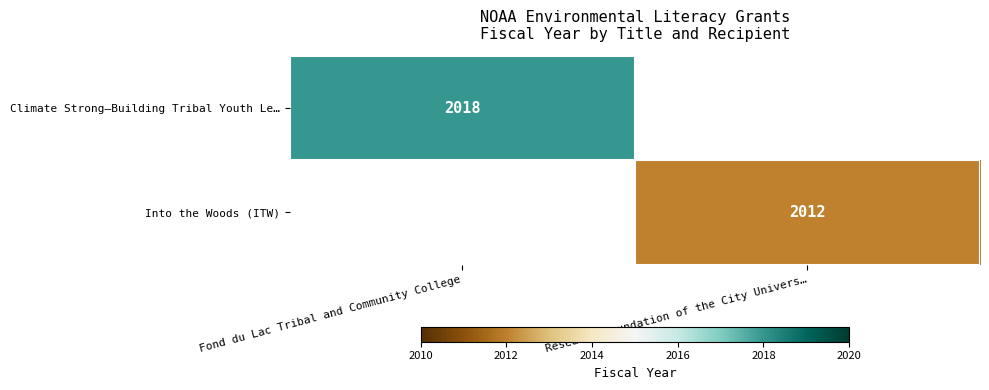

The Climate Strong—Building Tribal Youth Le… series shows 2018 at Fond du Lac Tribal and Community College. True or false?

True